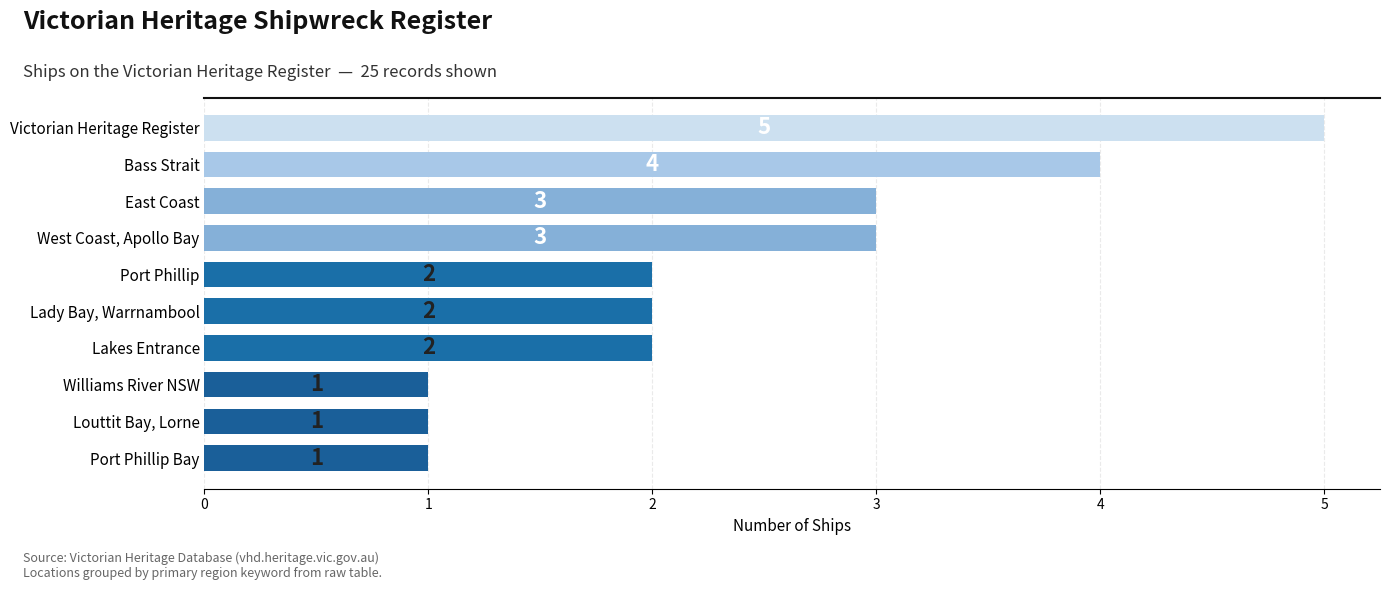

Reading top to bottom, extract all data points from this chart.

5	4	3	3	2	2	2	1	1	1